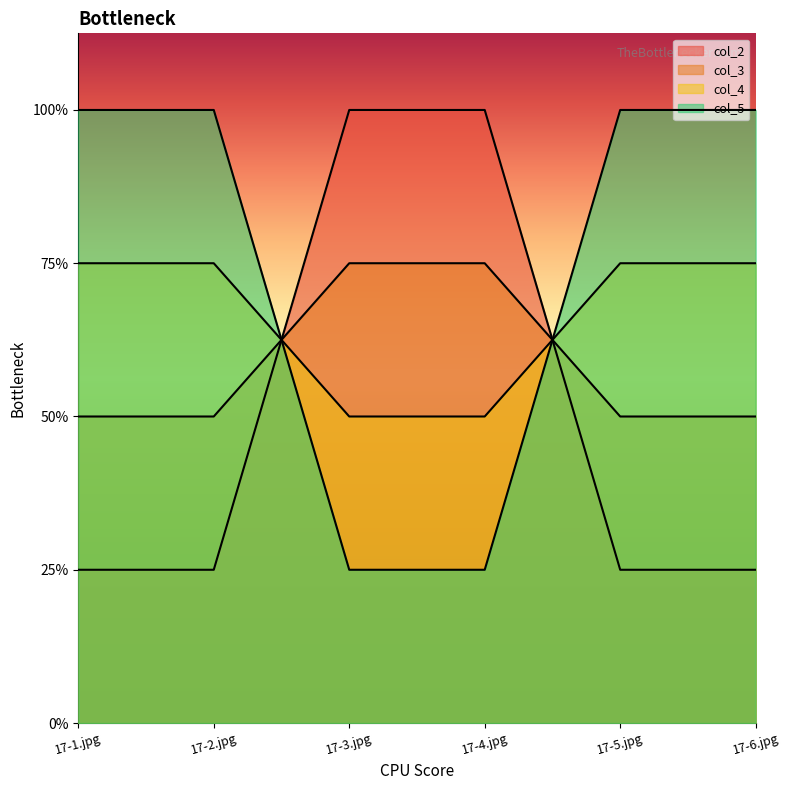

What is the label of the 2nd point from the left?

17-2.jpg